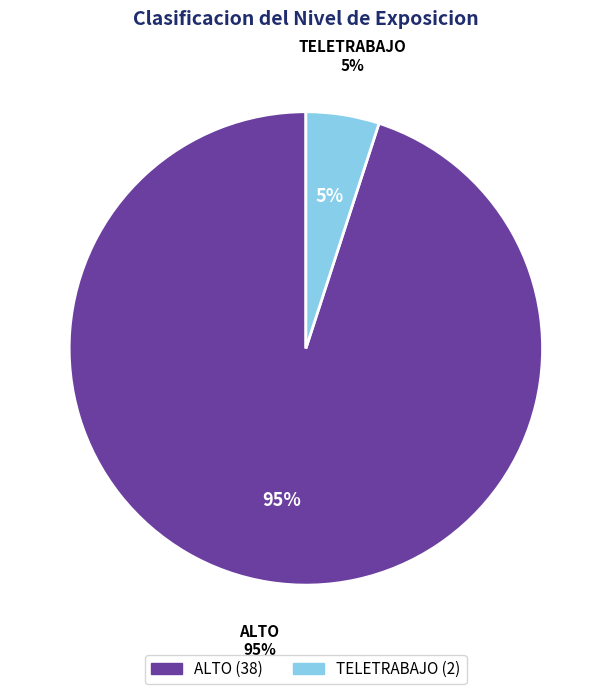

To the nearest percent, what is the difference between the largest and smallest slice percentages?

90%